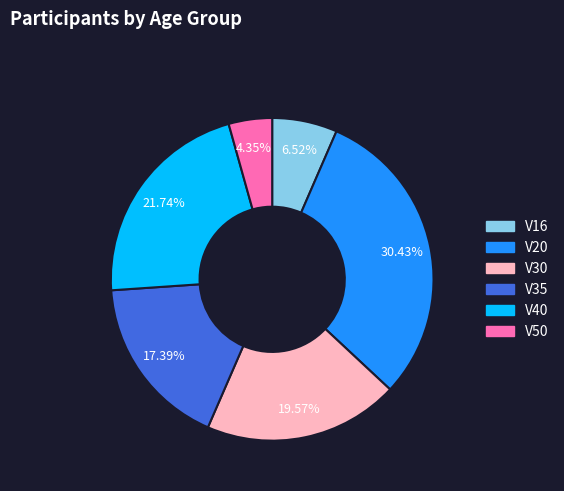

What is the ratio of the value at V20 to the value at V50?

7.0